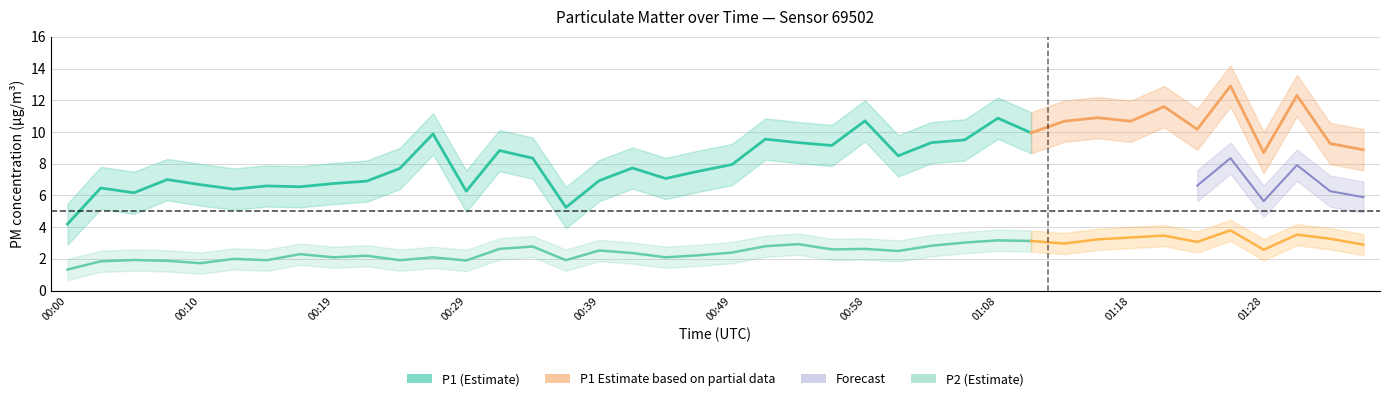

Is it true that P2_upper equals 2.6 at 00:05?

True